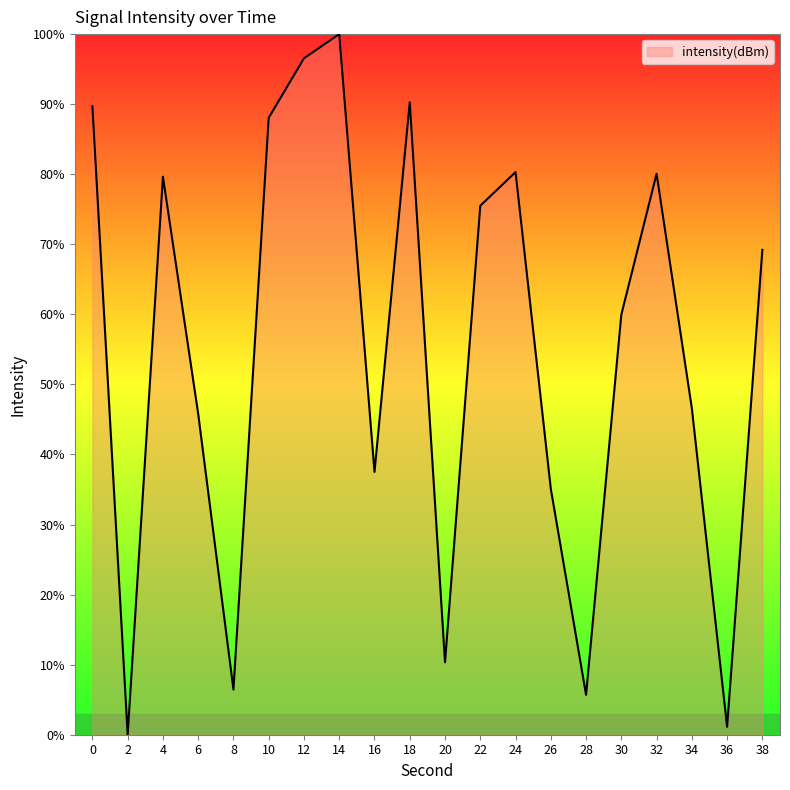

What is the greatest value displayed?

100.0